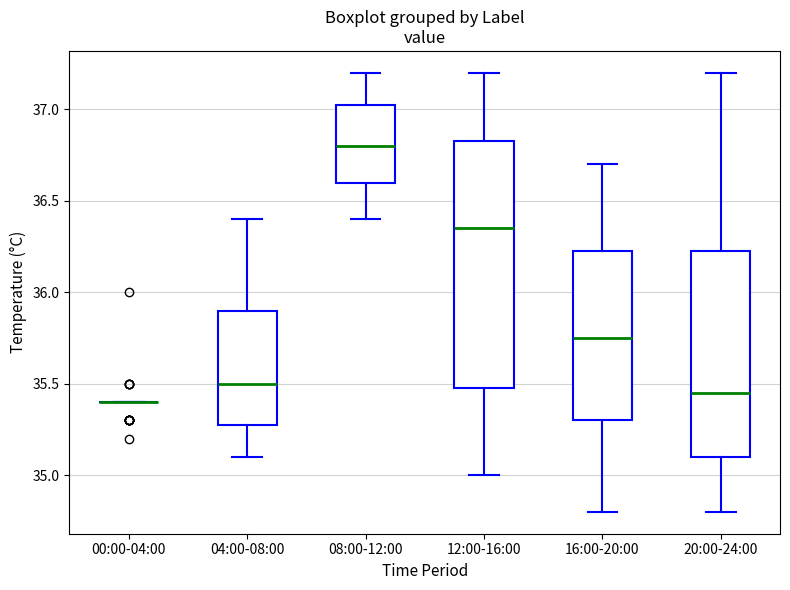

Reading left to right, read every box against the y-axis: the position of its median line, the range the box covers, and the ends of its whiskers. The values are not printed on the chart, so give them approximately, as read against the axis.

00:00-04:00: box collapsed to a line at 35.40, whiskers 35.40 to 35.40
04:00-08:00: median 35.50, box 35.30 to 35.90, whiskers 35.10 to 36.40
08:00-12:00: median 36.80, box 36.60 to 37.05, whiskers 36.40 to 37.20
12:00-16:00: median 36.35, box 35.50 to 36.85, whiskers 35.00 to 37.20
16:00-20:00: median 35.75, box 35.30 to 36.25, whiskers 34.80 to 36.70
20:00-24:00: median 35.45, box 35.10 to 36.25, whiskers 34.80 to 37.20